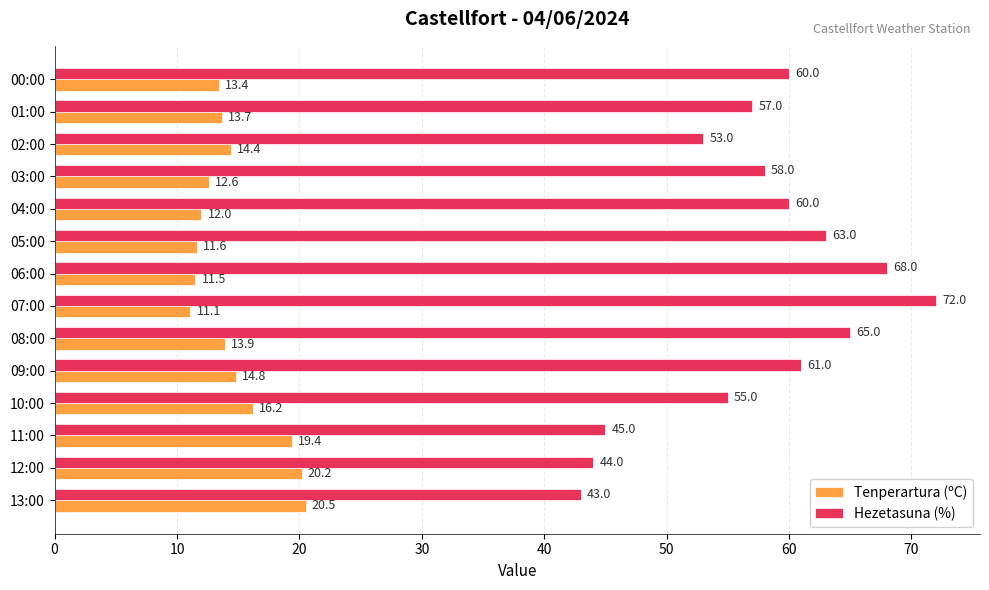

True or false: Tenperartura (ºC) has a value of 13.4 at 00:00.

True